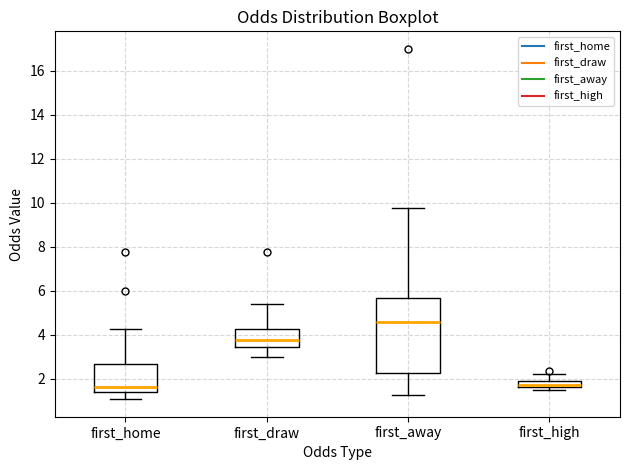

Where does the lower whisker of the box for first_draw end on the y-axis? The values are not printed on the chart, so give them approximately, as read against the axis.

3.0